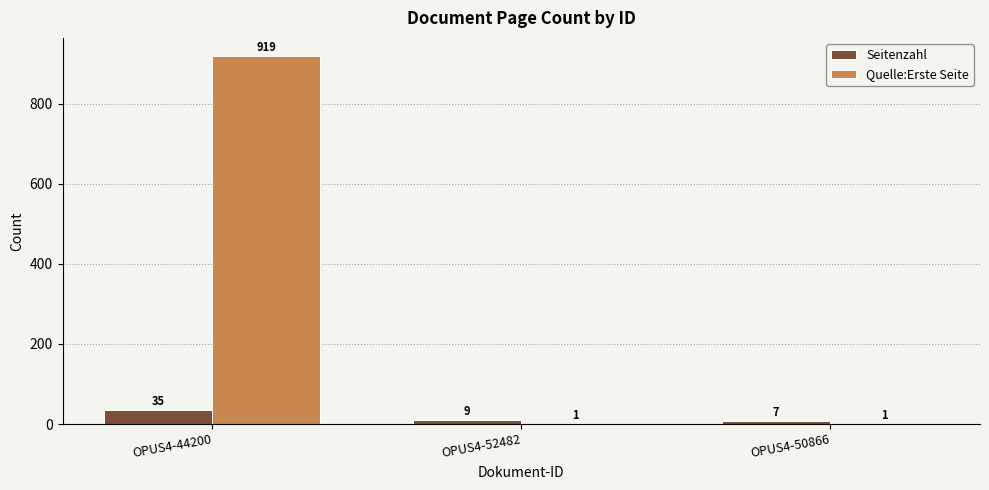

How many distinct data groups are displayed?

2